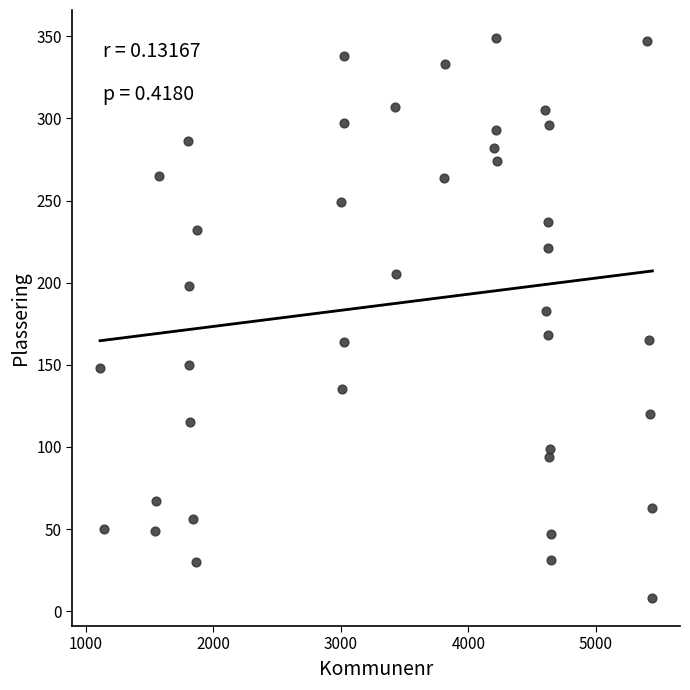

What Y value in the scatter plot is closest to 178?

183